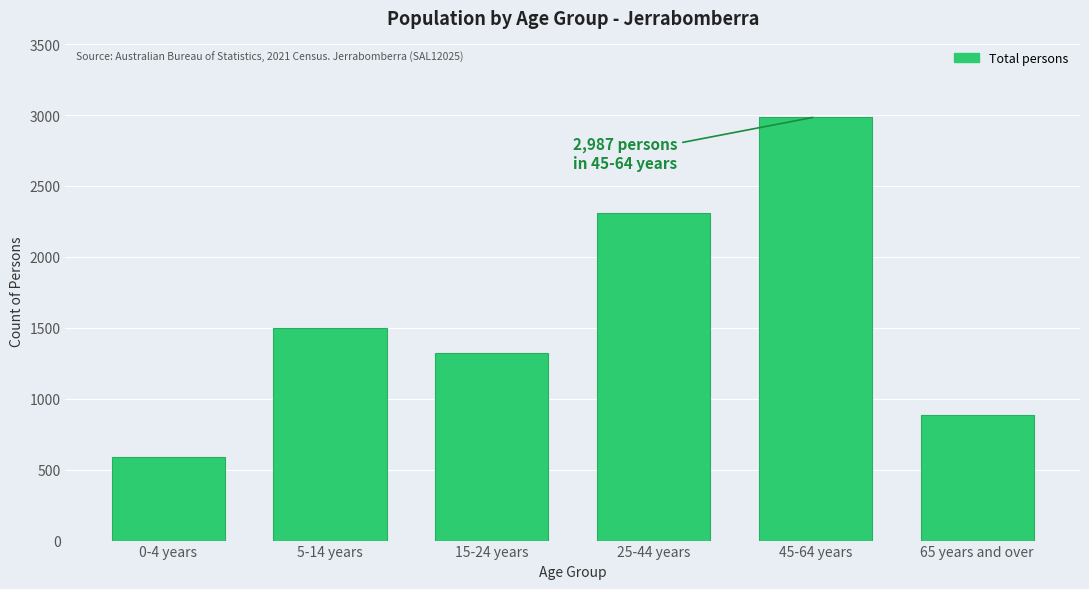

Reading left to right, extract all data points from this chart.

591	1498	1324	2312	2987	885